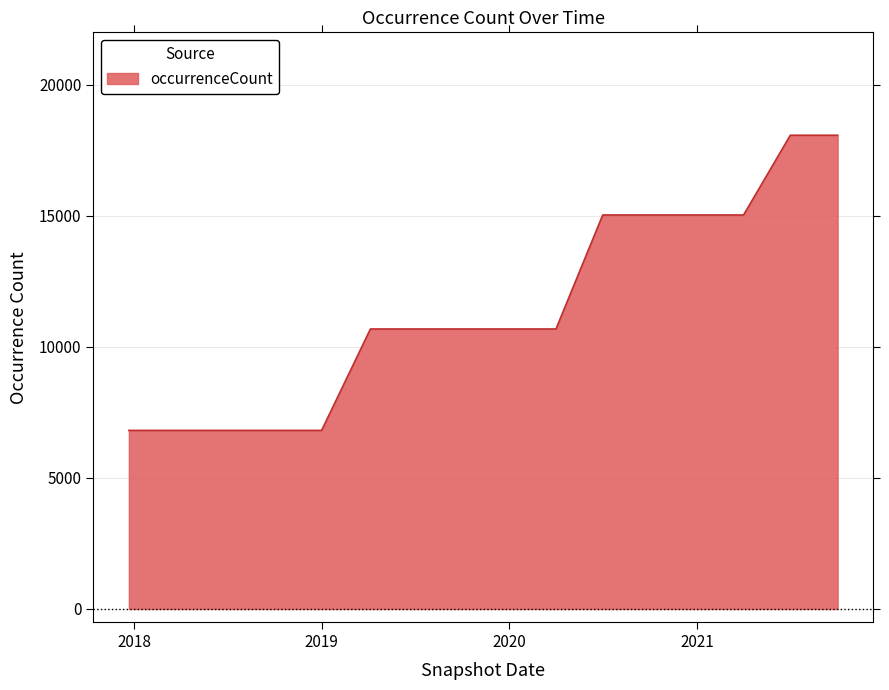

Does the chart have visible grid lines?

Yes